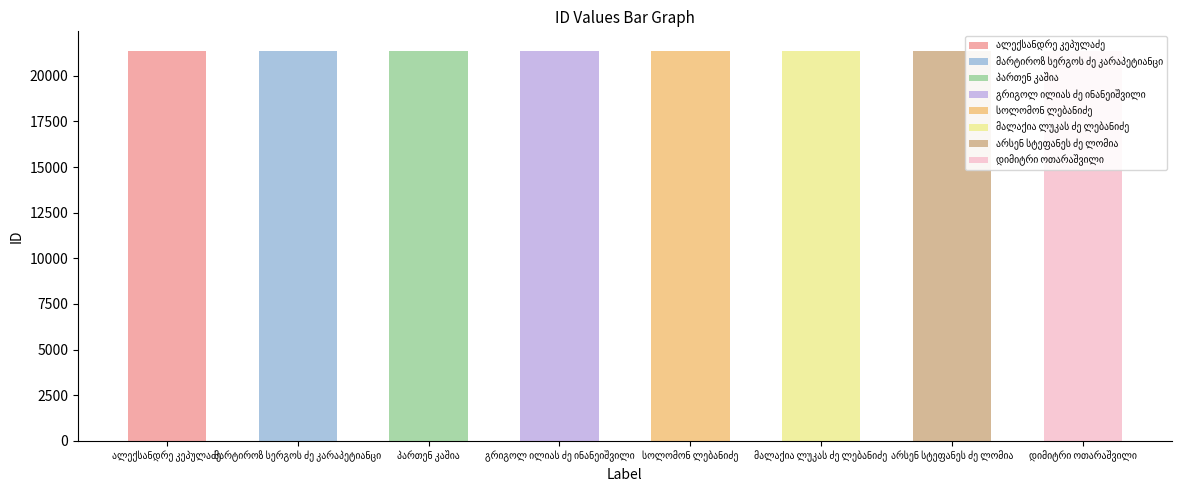

What is the label of the 7th bar from the right?

მარტიროზ სერგოს ძე კარაპეტიანცი